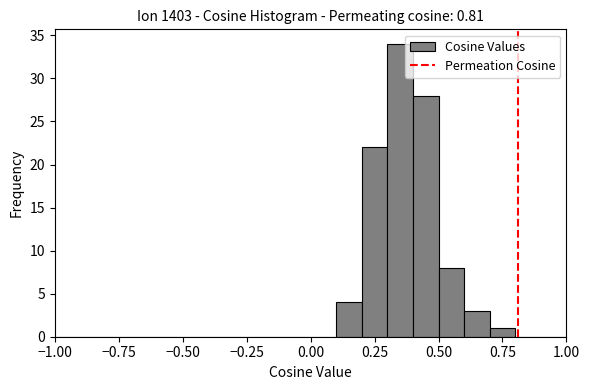

Around what value on the x-axis is the tallest bar? Give the approximate position of its centre, as read against the axis.

0.35